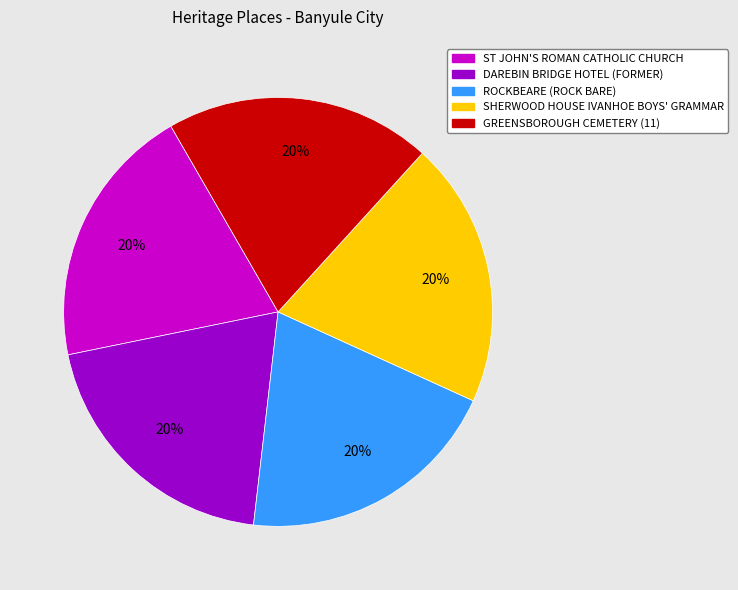

Is the sum of ROCKBEARE (ROCK BARE) and ST JOHN'S ROMAN CATHOLIC CHURCH greater than half?

No